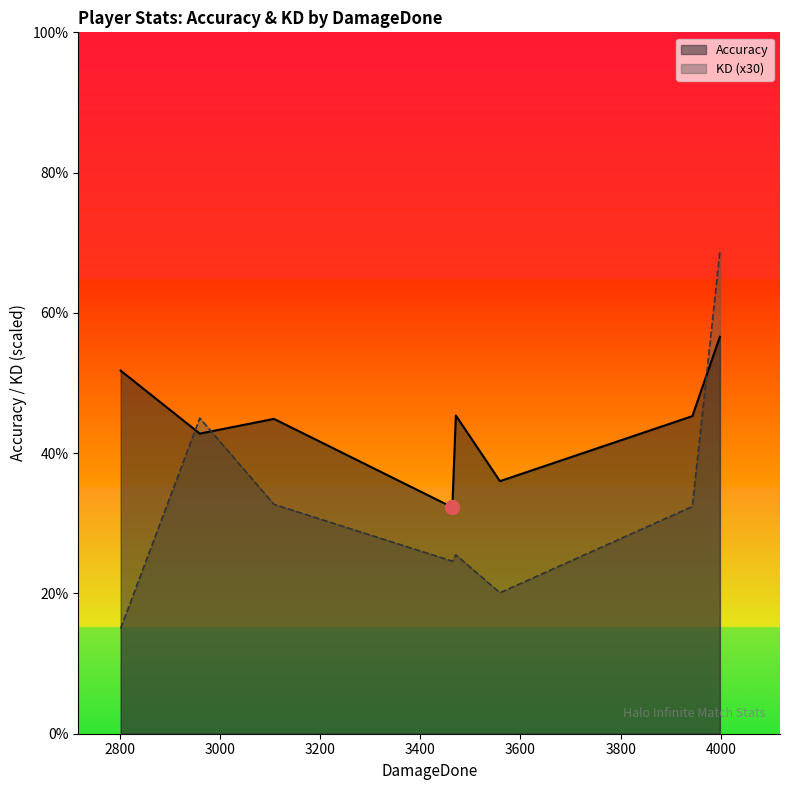

How many intersections are there between Accuracy and KD (x30)?

3